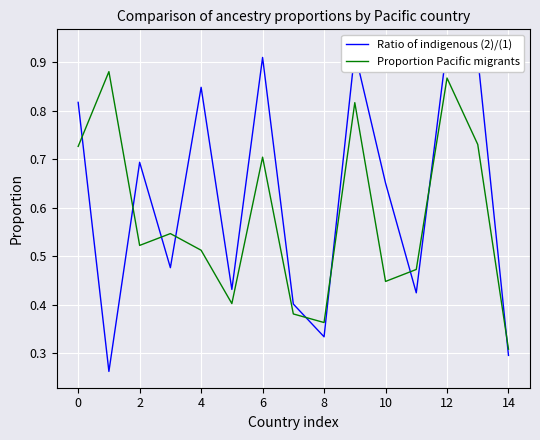

True or false: Proportion Pacific migrants and Ratio of indigenous (2)/(1) cross at least once.

True